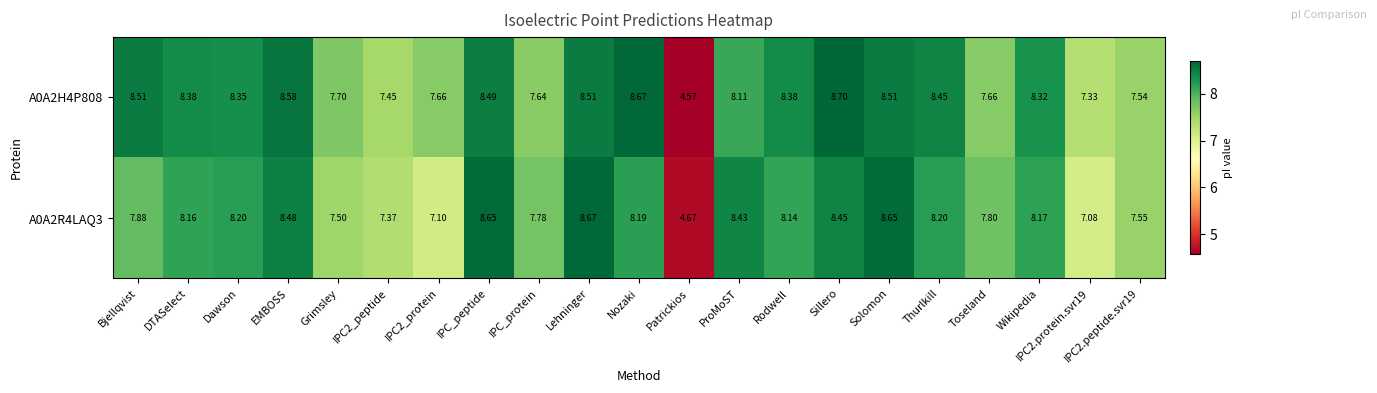

At which label does A0A2R4LAQ3 first exceed 8?

DTASelect